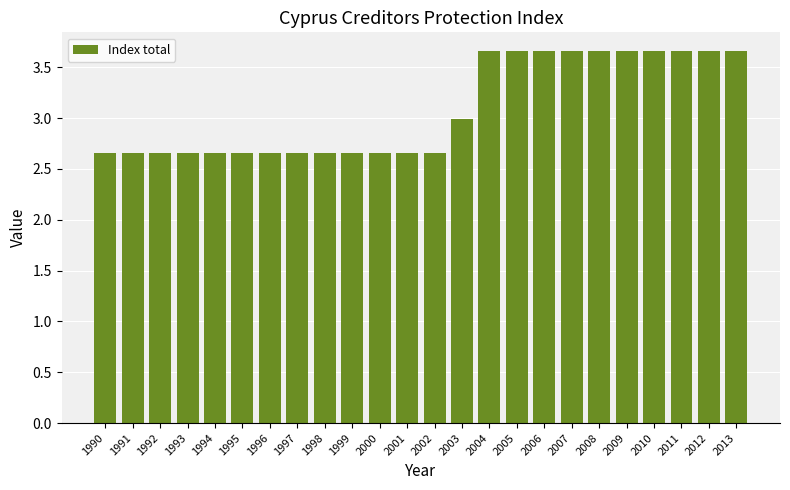

What is the sum of the values at 2007 and 1991?

6.3